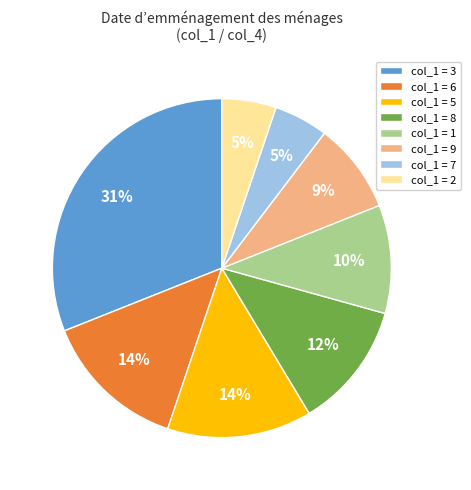

Is there a majority slice in this chart?

No